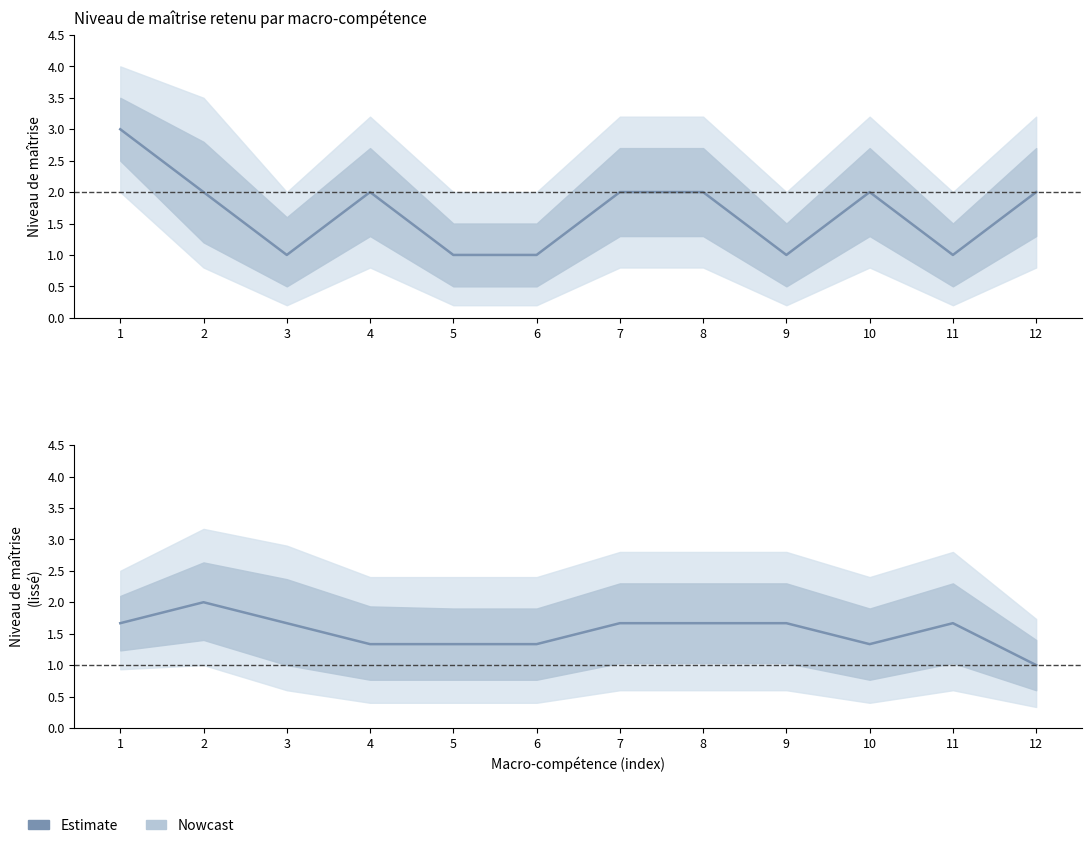

Between 7 and 4, which is larger?

7